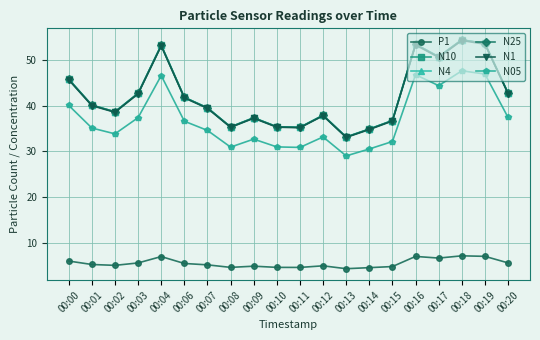

At which label does N4 first exceed 40?

00:00